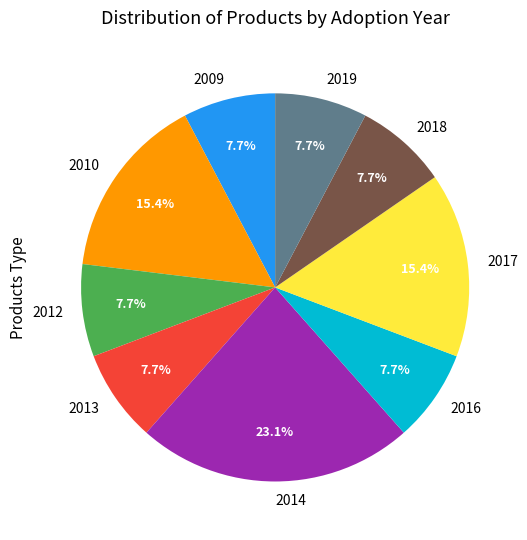

Between 2014 and 2016, which is larger?

2014